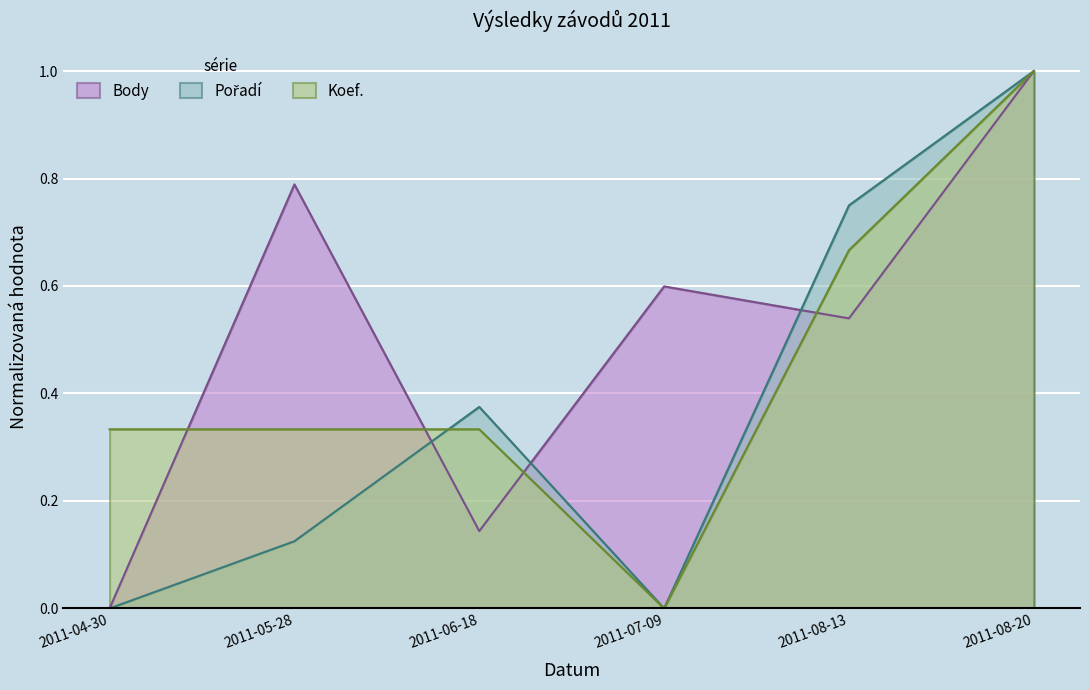

At which category does the chart reach its peak across all series?

2011-08-20